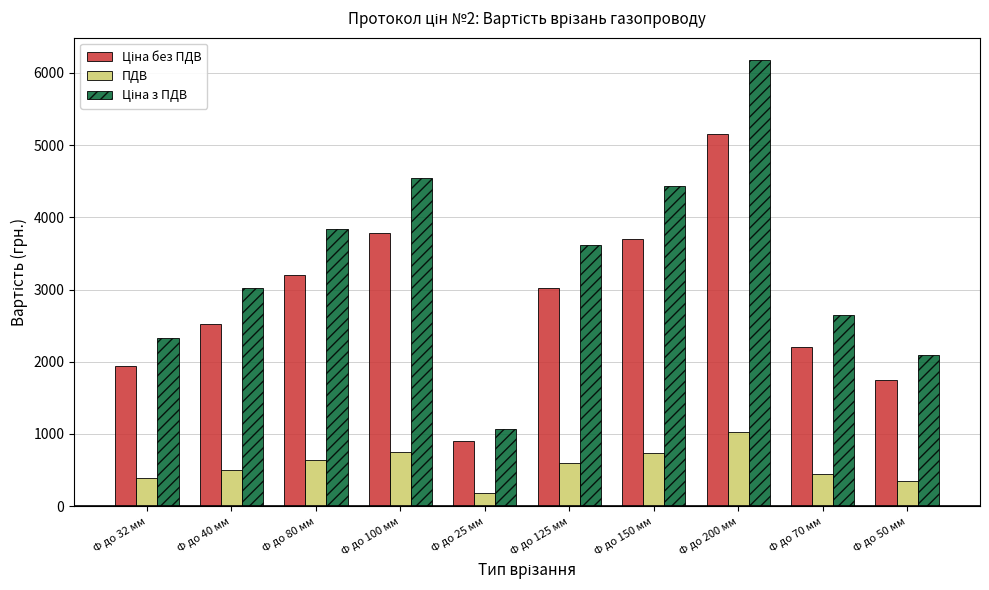

What is the difference between the highest and lowest values at Ф до 40 мм?

2523.1